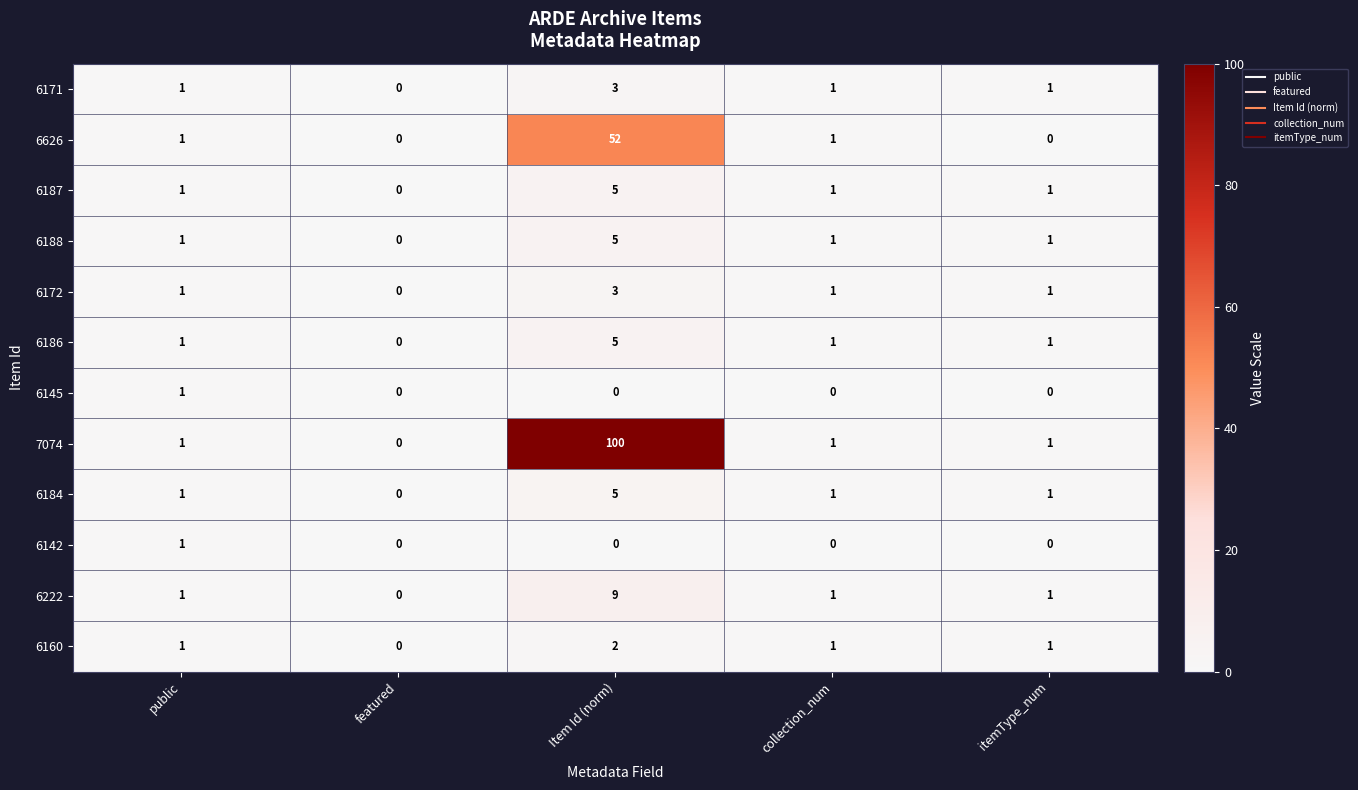

At which label does 6171 reach its peak?

Item Id (norm)